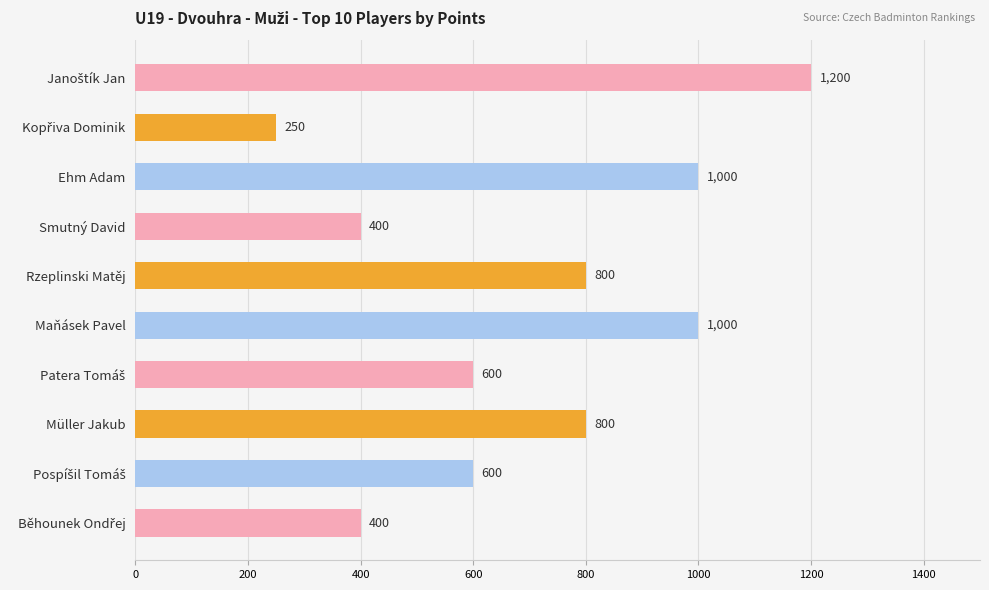

What is the difference between the maximum and minimum values?

950